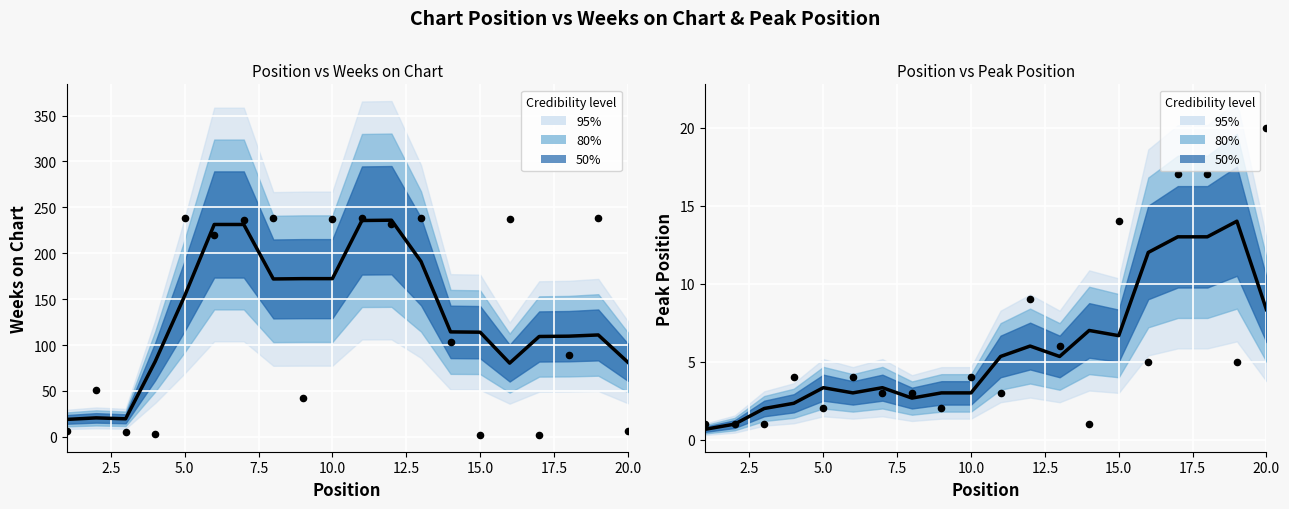

Which series has the widest spread of Y values?

Weeks on Chart